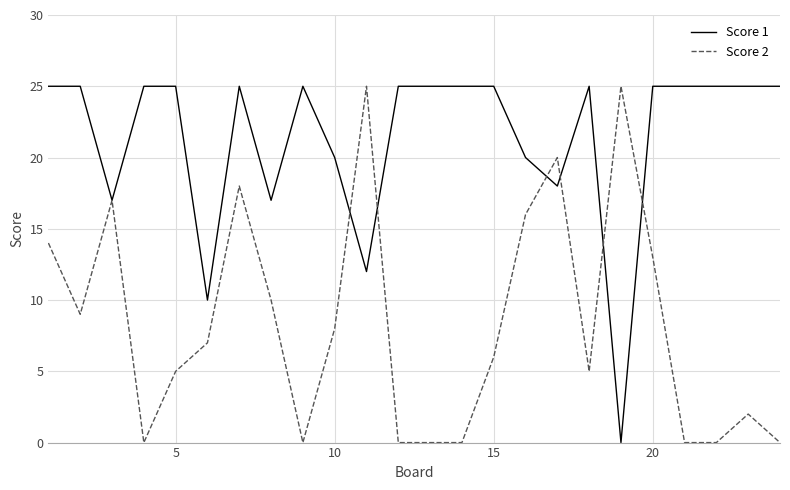

List the series in order of their overall mean, lowest first.

Score 2, Score 1